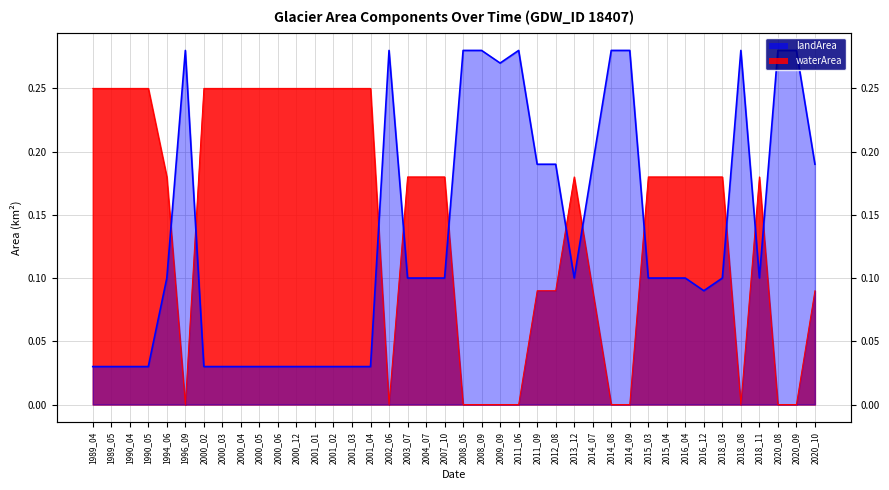

In waterArea, how many points are lower than both neighbors (excluding endpoints)?

3